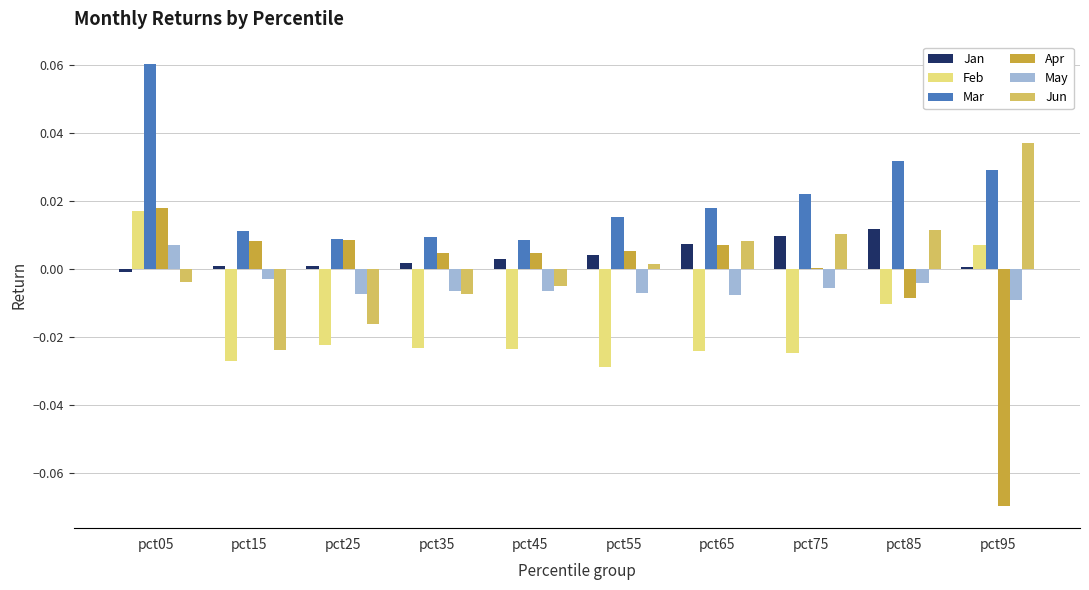

Where does the Jan series first go above 0?

pct15